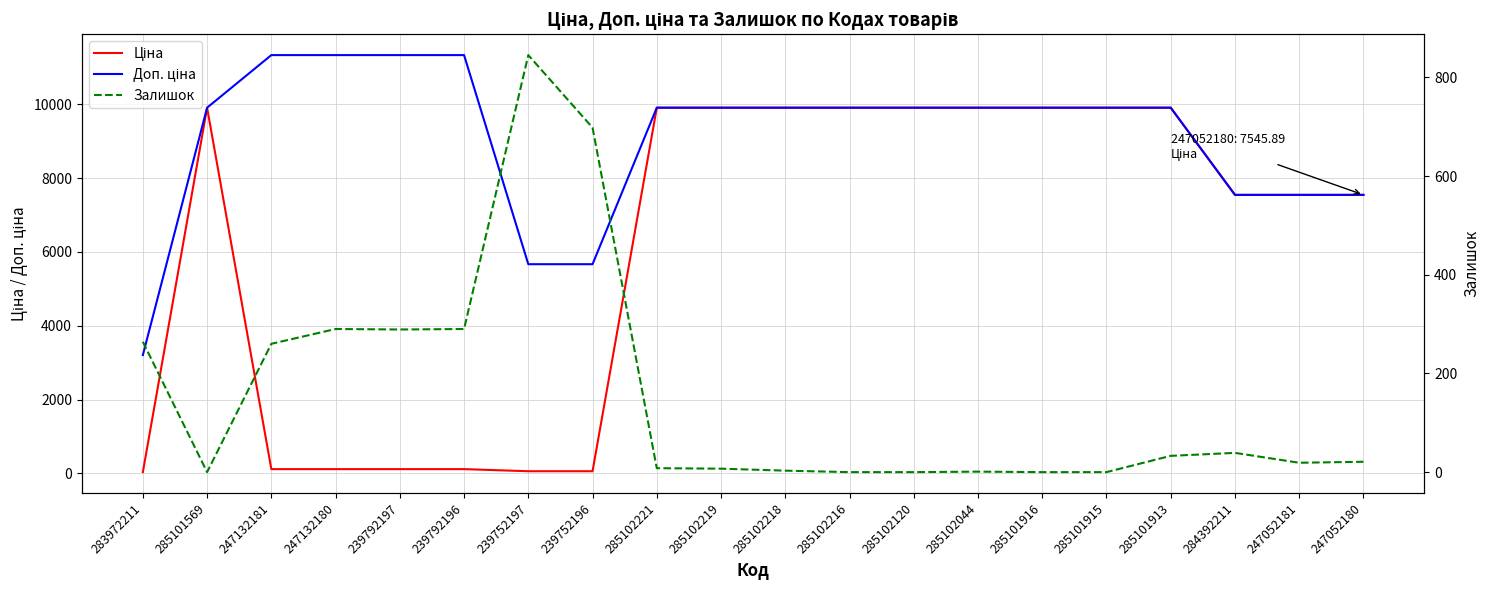

How many values in the Ціна series exceed 9908?

10